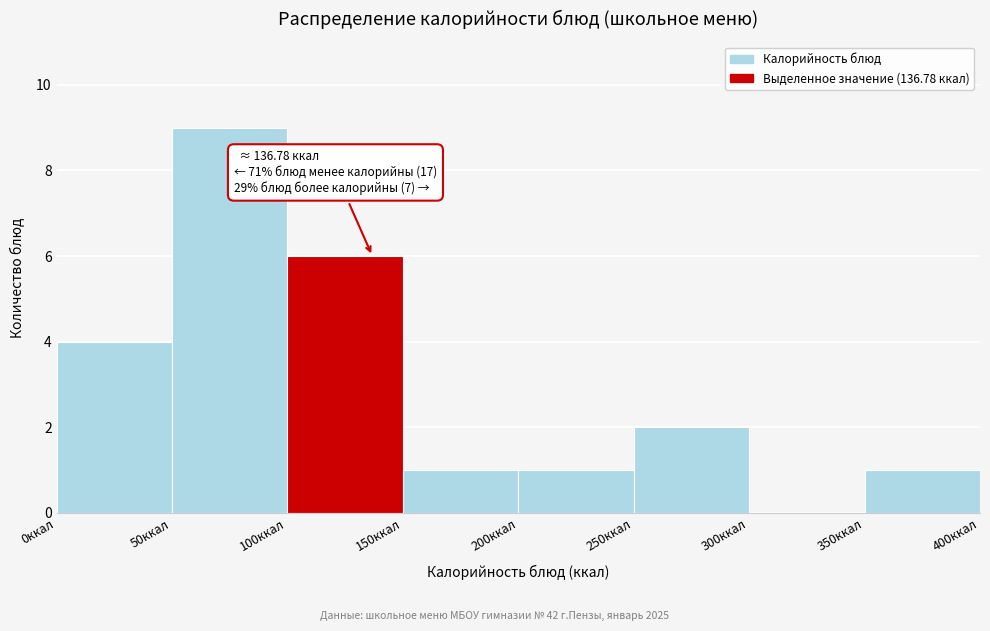

Over which range of the x-axis is the bar tallest?

50 to 100